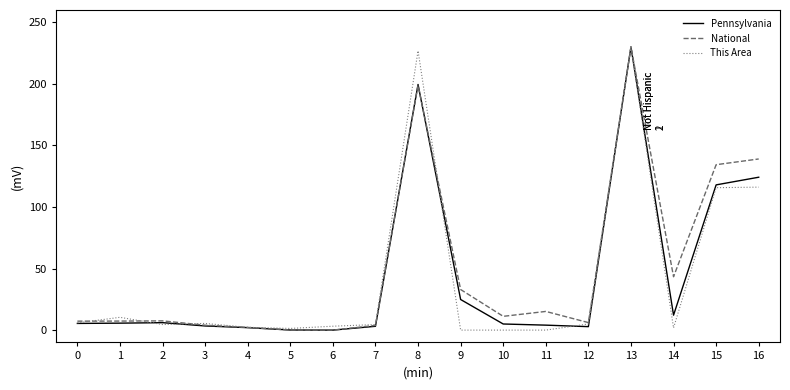

The value of This Area at 1 is 10.4. True or false?

True